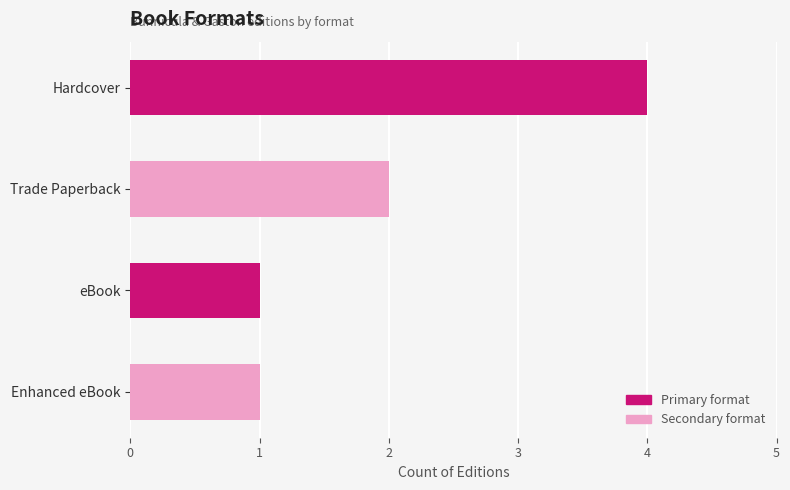

Reading top to bottom, list all the values displayed in this chart.

Hardcover=4	Trade Paperback=2	eBook=1	Enhanced eBook=1